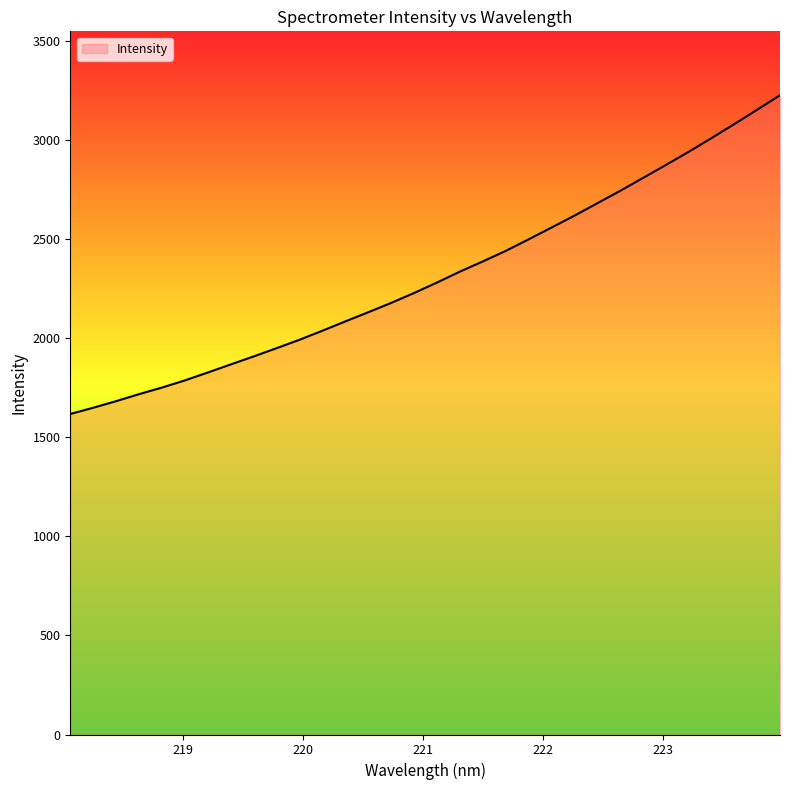

Reading right to left, transcribe all the data shown in this chart.

3227.9	3154.6	3082.0	3011.2	2941.8	2875.2	2809.6	2744.4	2681.7	2619.2	2559.2	2499.6	2441.3	2388.3	2336.9	2281.8	2229.0	2179.0	2131.9	2085.7	2038.7	1993.0	1950.7	1909.0	1868.6	1827.9	1788.0	1751.8	1718.6	1683.2	1649.9	1618.4